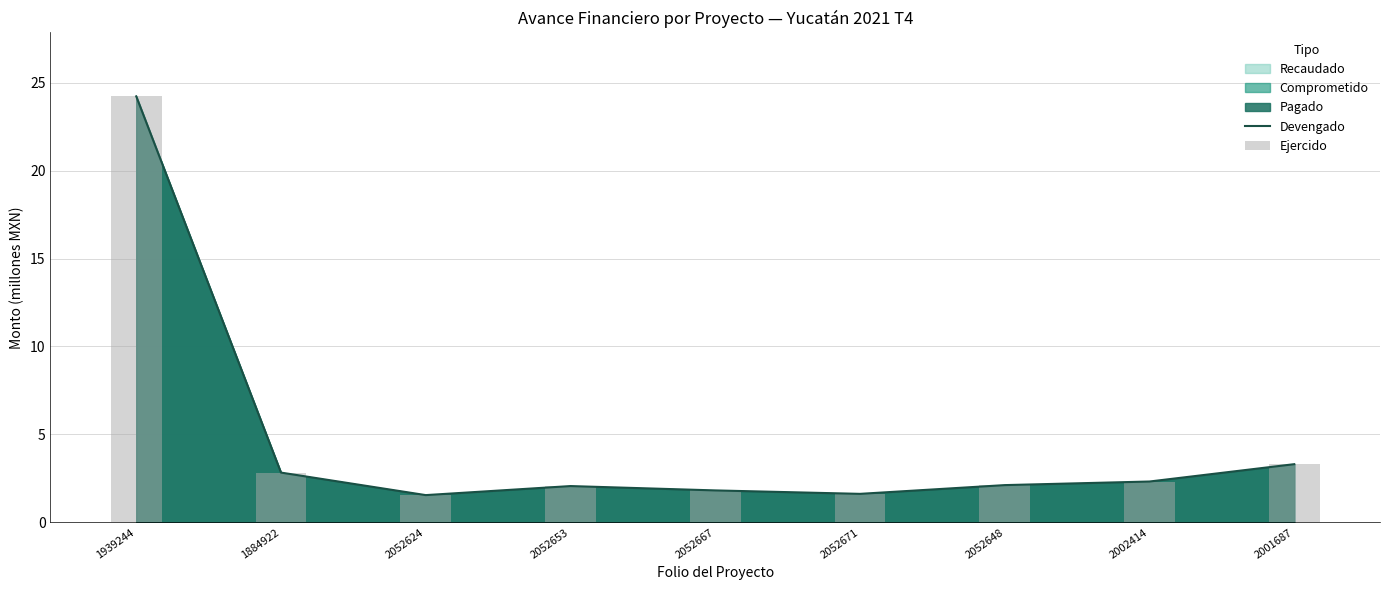

Is it true that Ejercido equals 2.5 at 2052624?

False